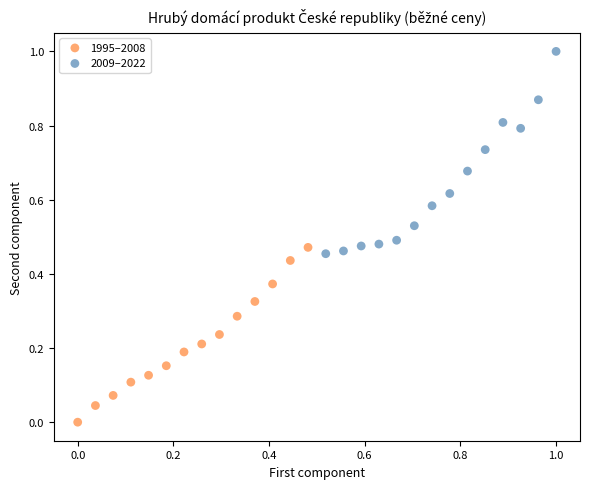

Which series reaches the maximum Y coordinate?

2009–2022